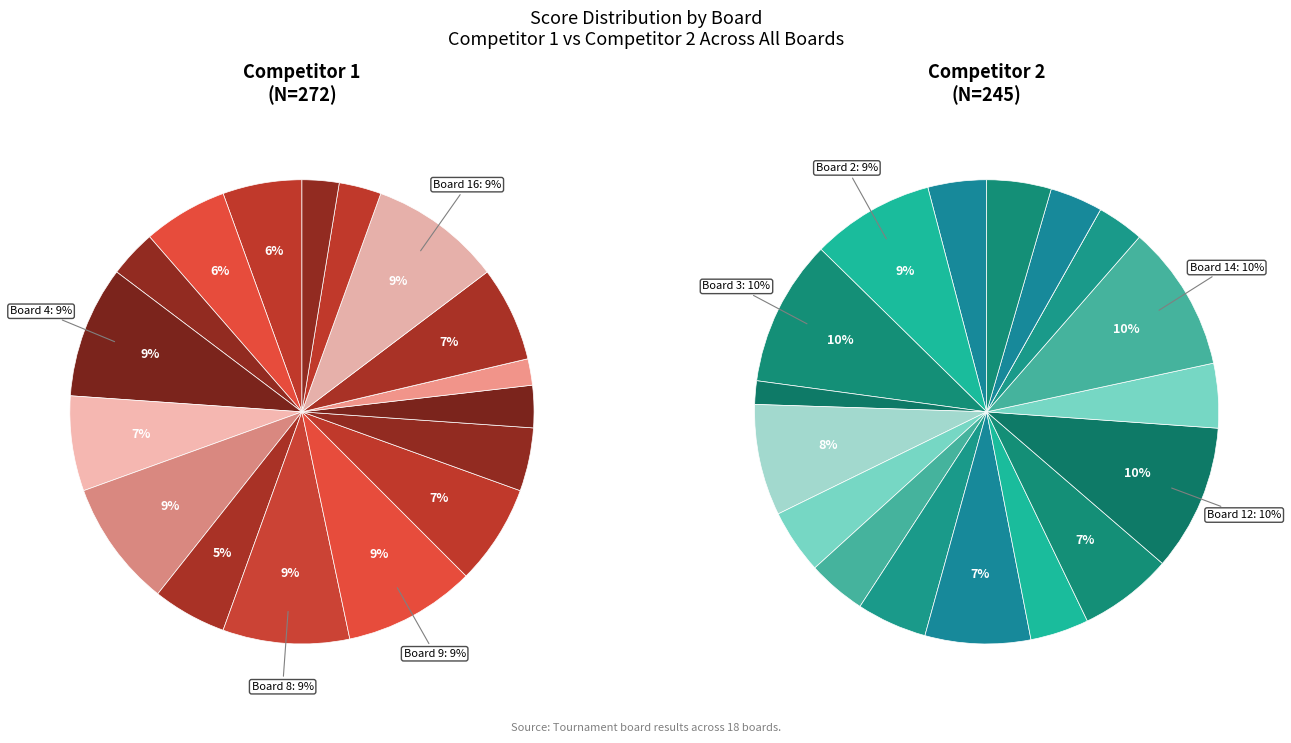

True or false: Board 17 accounts for 3% of the total.

True